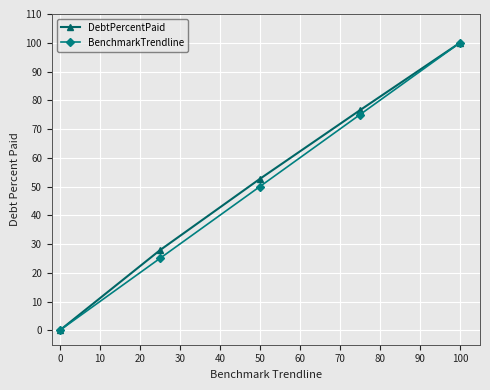

True or false: DebtPercentPaid has more than 2 interior local peaks.

False